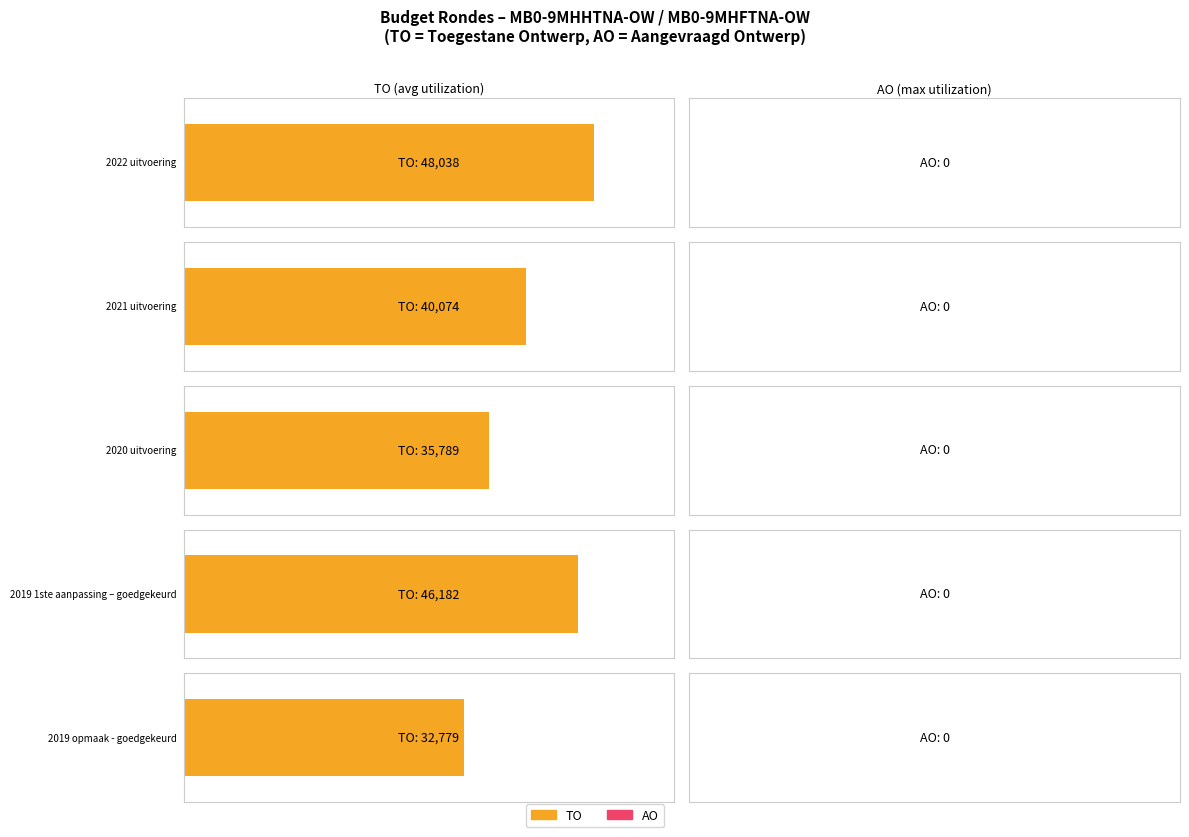

Which series has the largest range (max minus min)?

TO